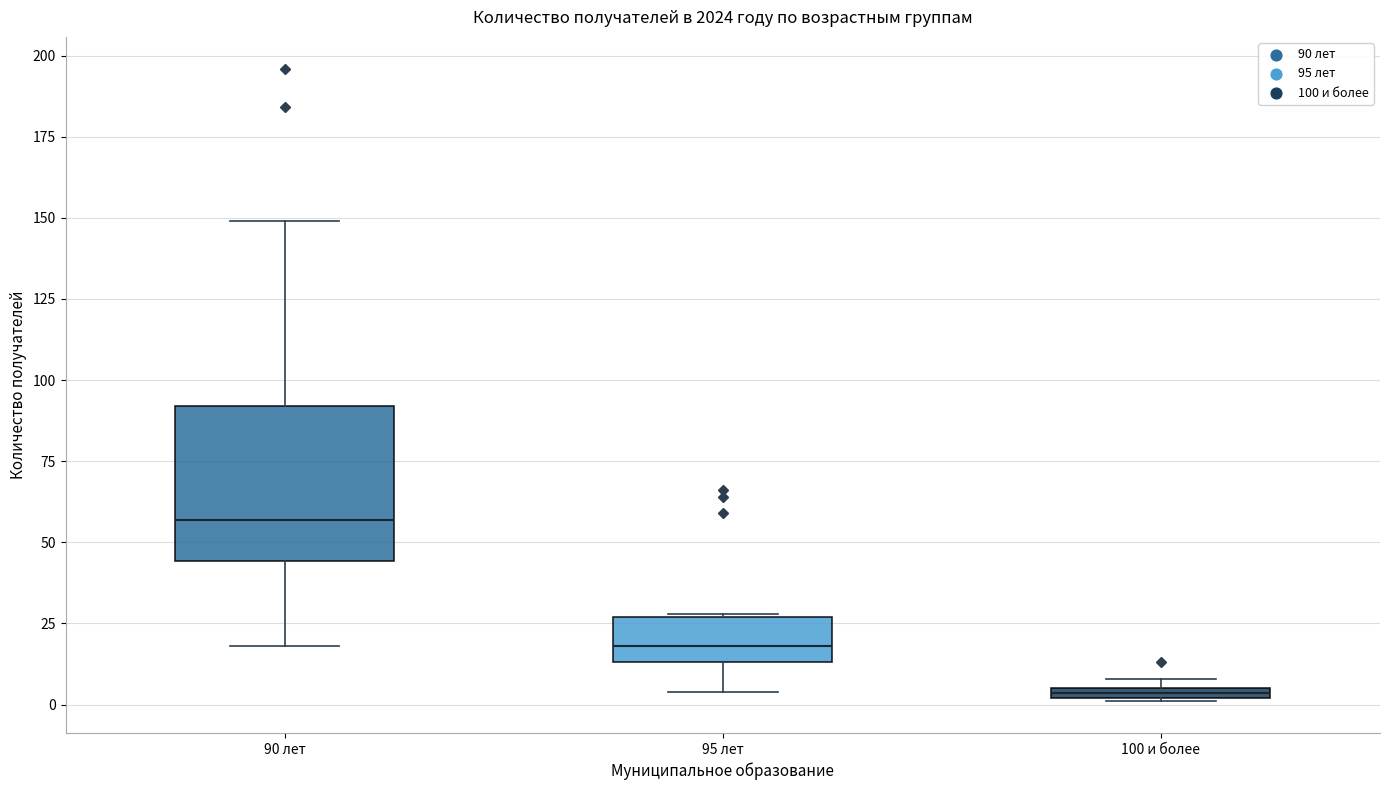

Where is the upper edge of the box for 95 лет on the y-axis? The values are not printed on the chart, so give them approximately, as read against the axis.

25